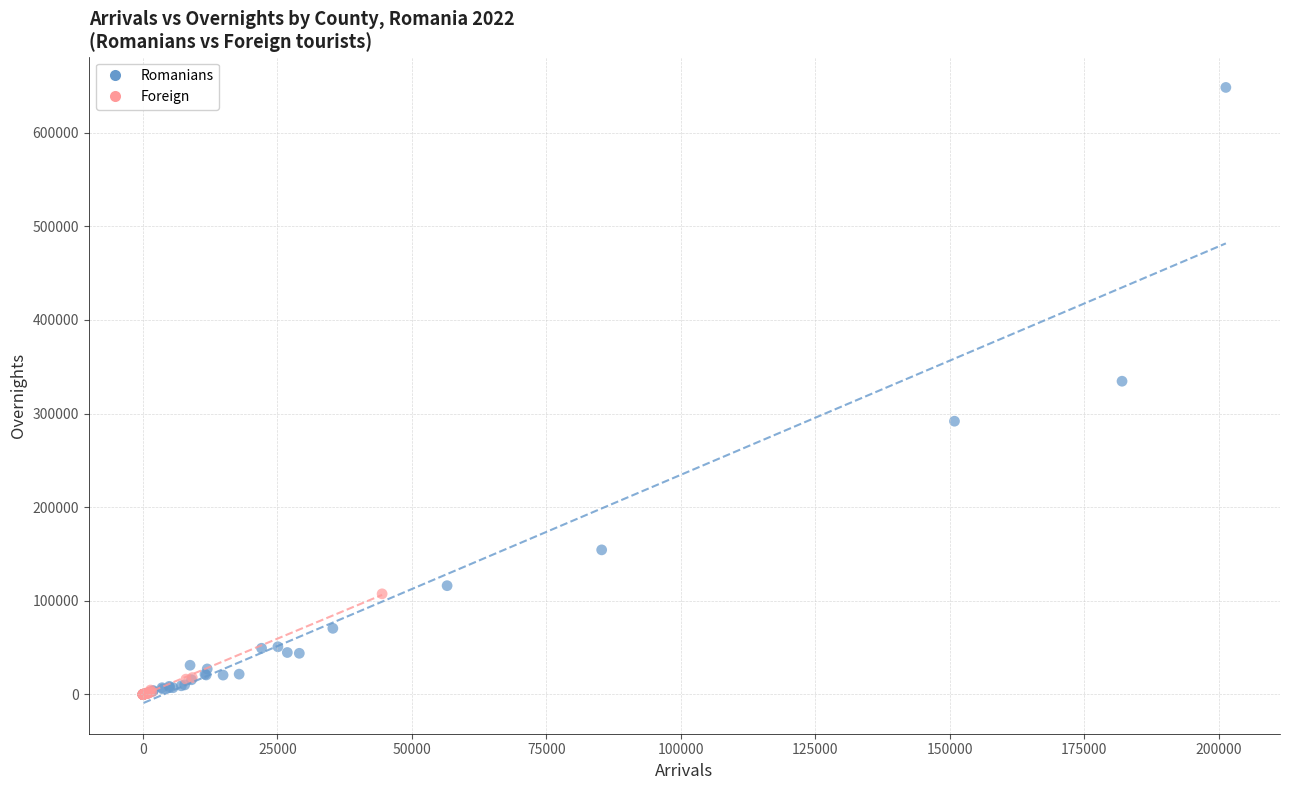

What are all the series names shown in the legend?

Romanians, Foreign